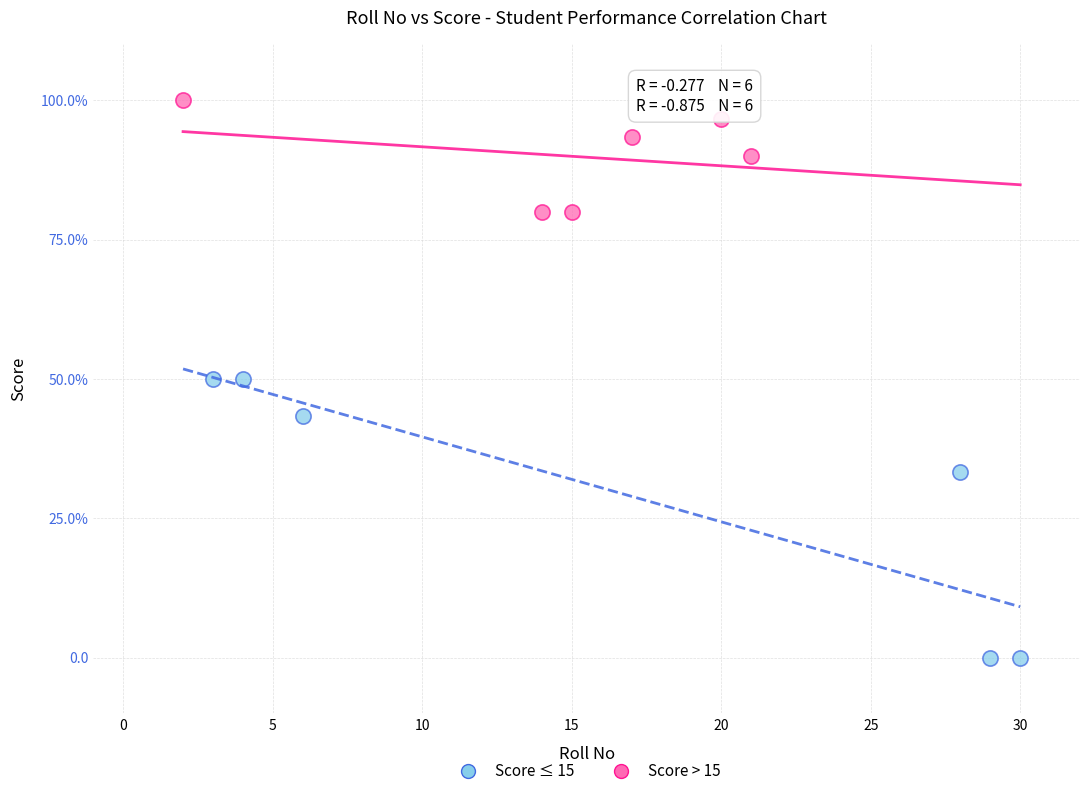

What are all the series names shown in the legend?

Score ≤ 15, Score > 15